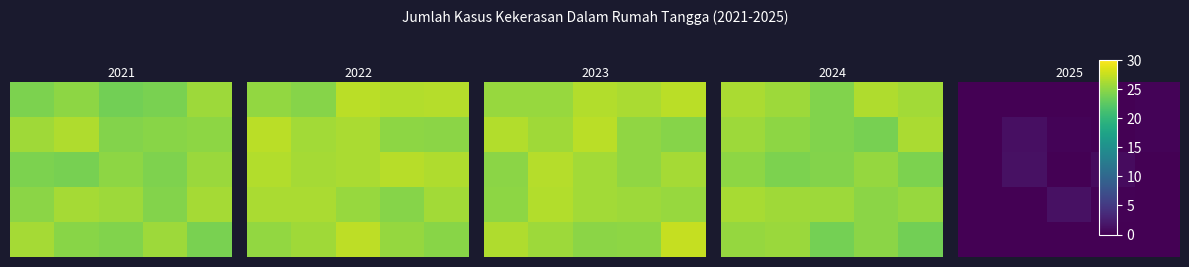

At how many categories does at least one series exceed 1?

2